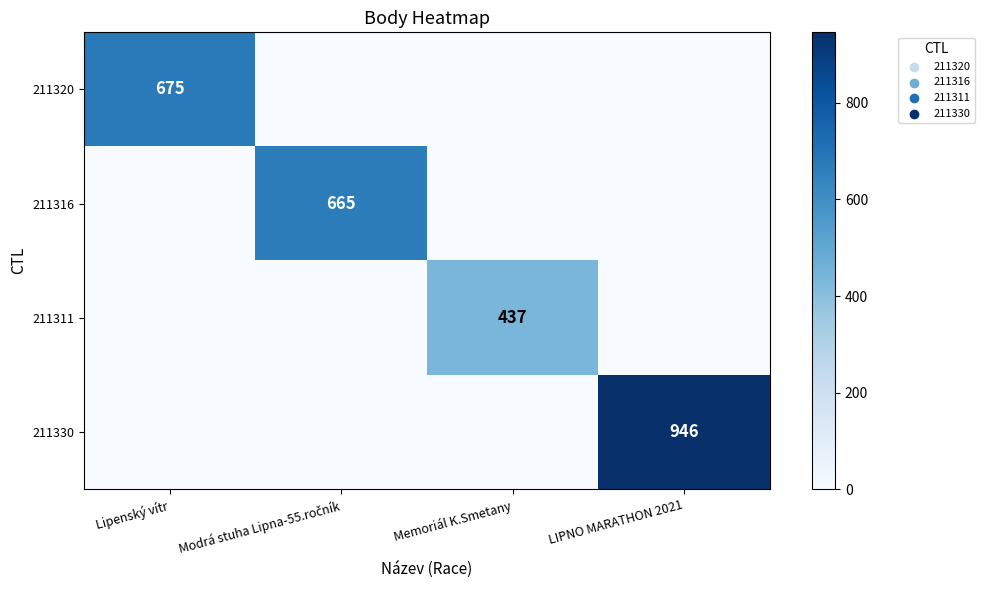

The 211320 series shows 675 at Lipenský vítr. True or false?

True